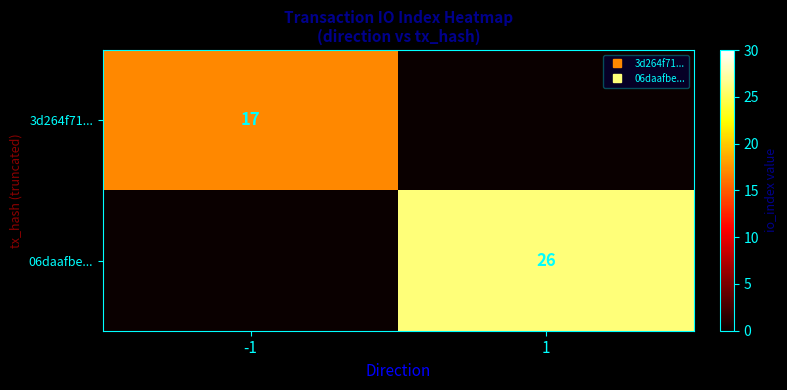

Is it true that 3d264f71... equals 10 at 1?

False